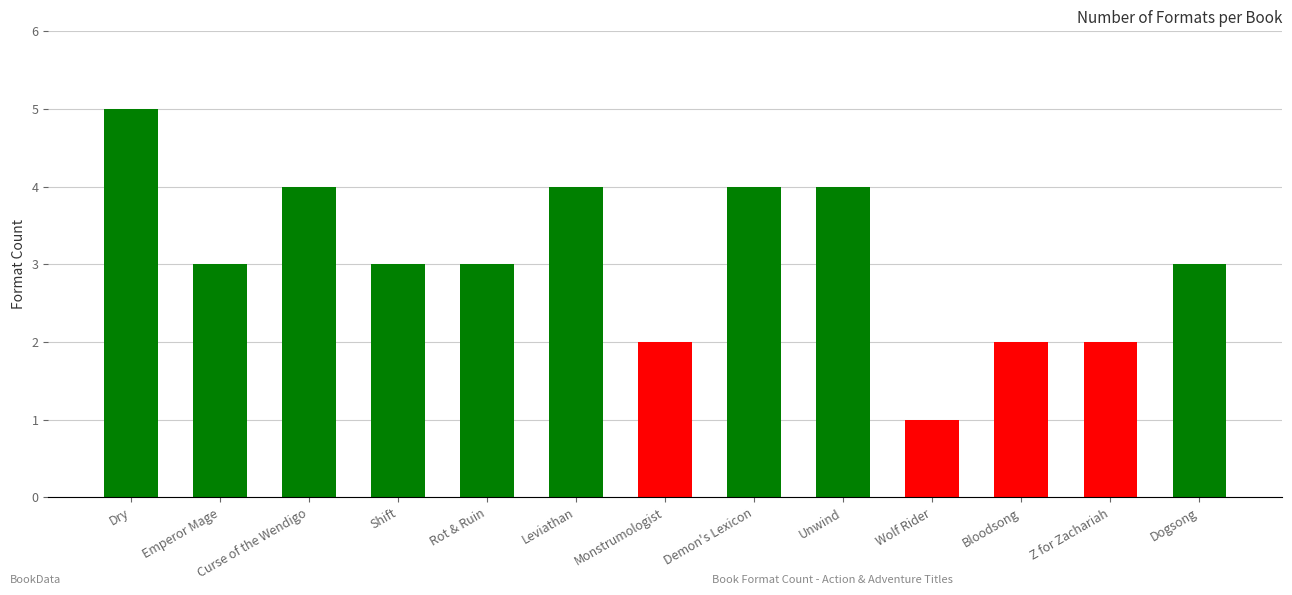

What is the smallest value displayed?

1